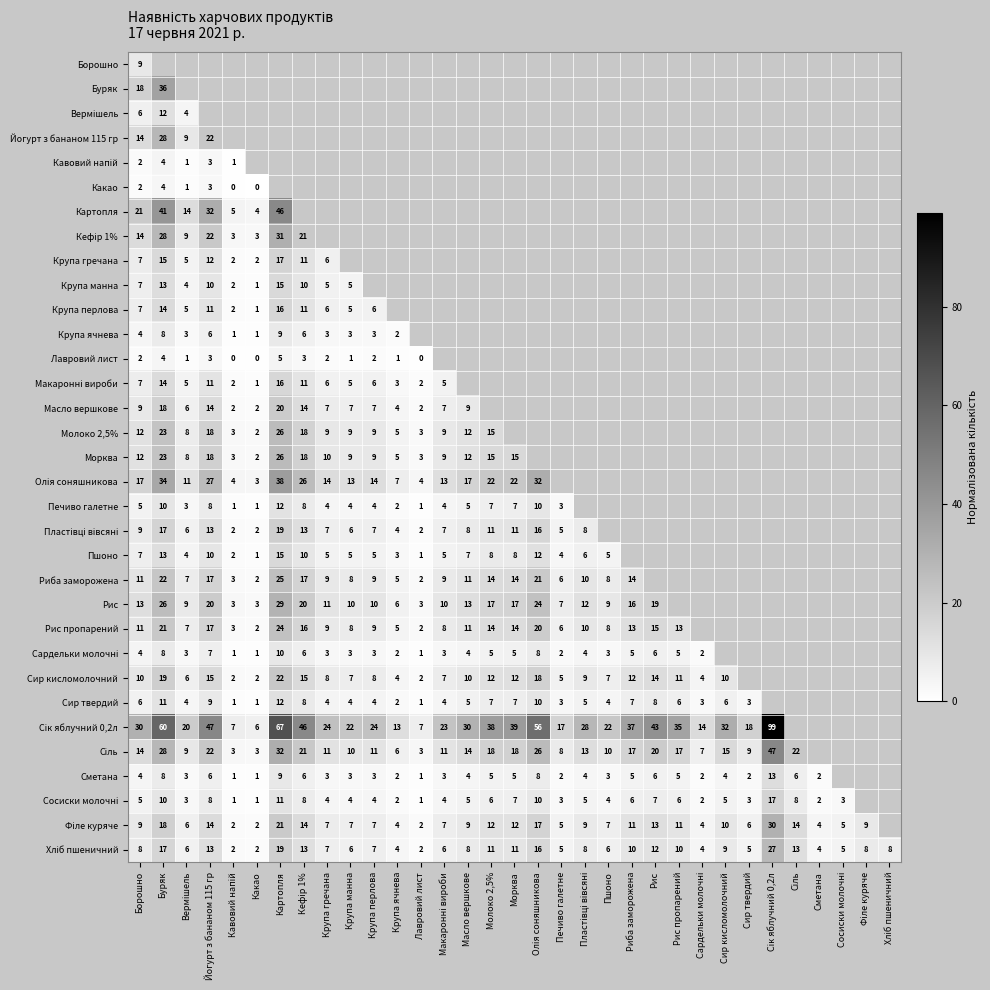

At how many categories does at least one series exceed 87?

1